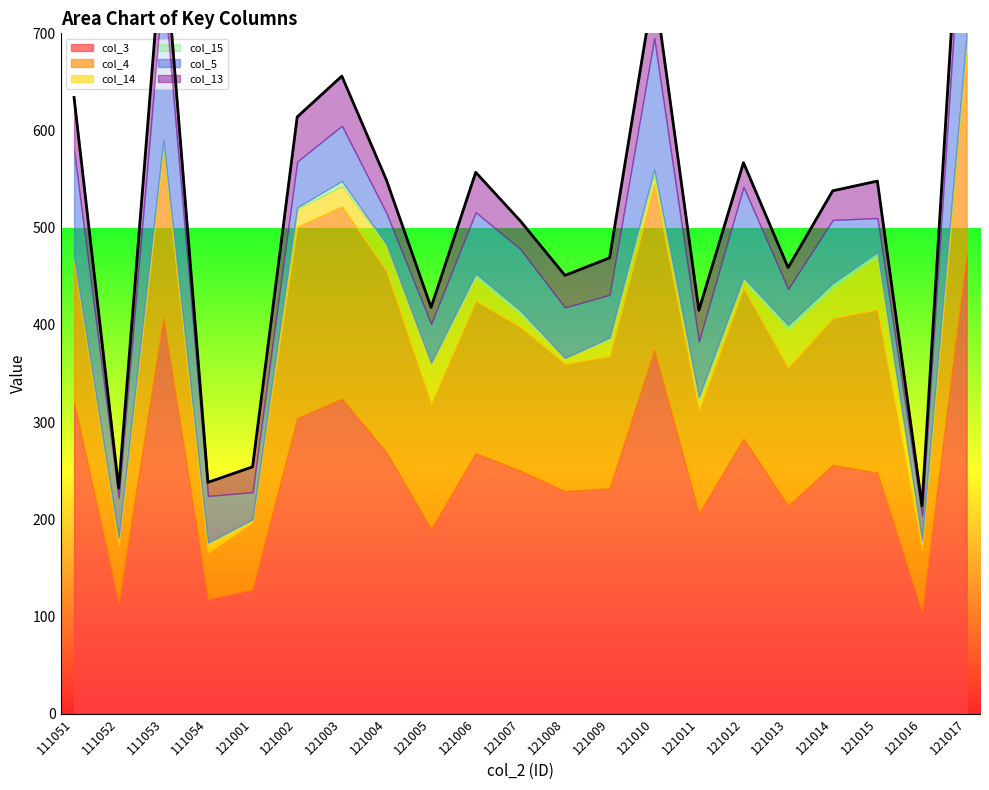

Reading left to right, extract all data points from this chart.

col_3: 320	114	407	118	128	304	324	269	190	268	250	229	232	374	206	283	214	256	248	105	473
col_4: 143	59	170	48	69	197	198	187	129	157	148	131	136	171	106	155	142	151	168	64	206
col_14: 5	8	7	9	2	18	21	26	41	24	13	6	17	9	10	8	39	31	55	8	12
col_15: 1	0	6	1	1	2	5	1	1	4	4	0	2	6	4	3	5	5	4	2	7
col_5: 110	41	163	48	28	47	57	32	40	63	63	52	44	135	57	93	37	65	35	25	204
col_13: 55	10	54	14	26	46	51	34	17	41	29	33	38	55	32	25	22	30	38	10	56